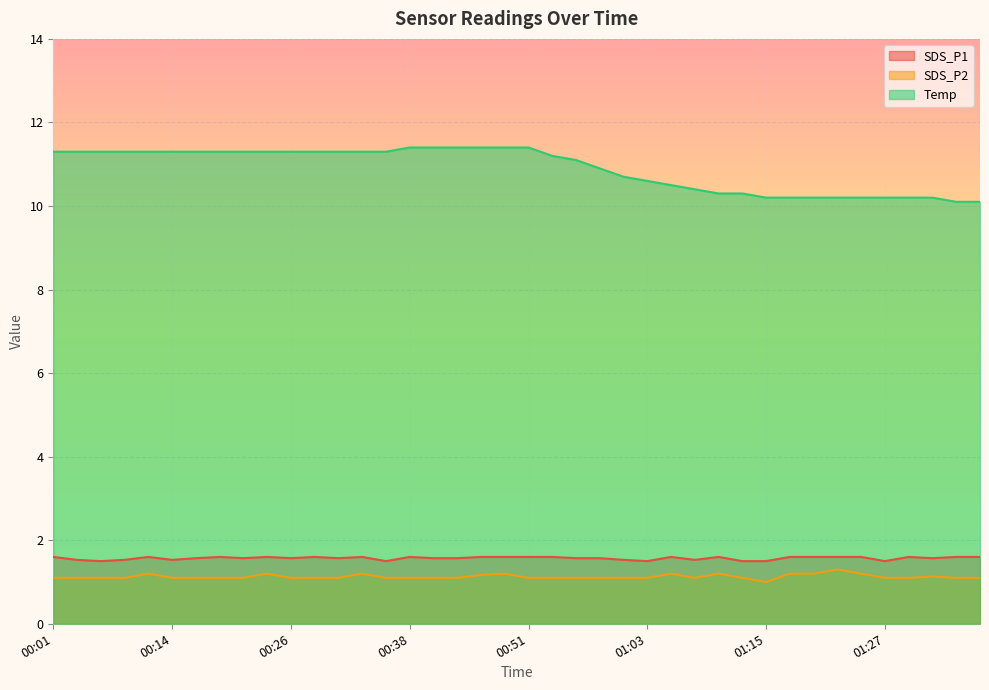

How many interior local valleys does the SDS_P1 series have?

10